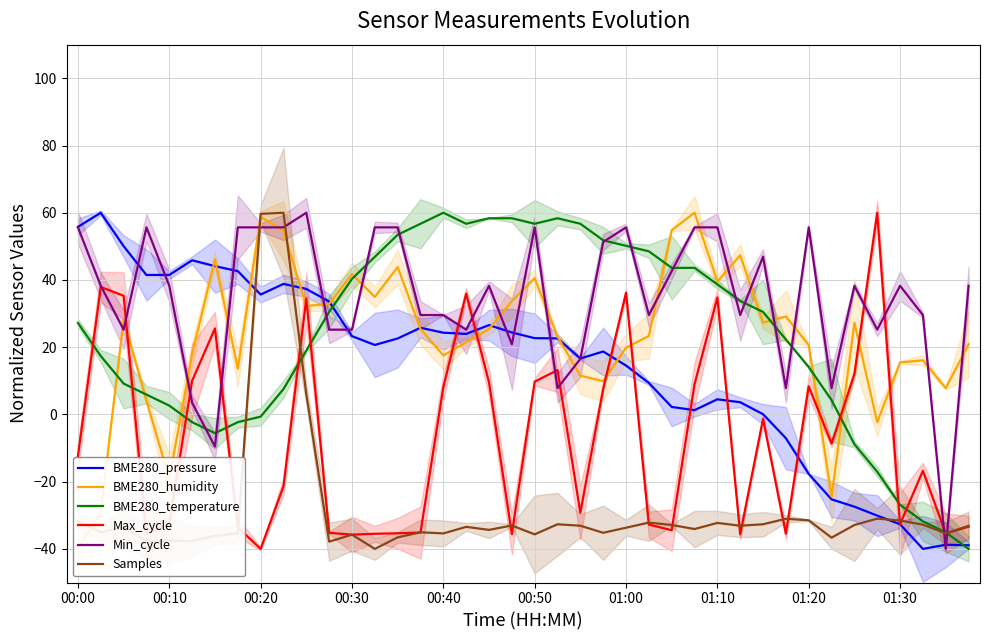

The value of Min_cycle at 00:20 is 55.7. True or false?

True